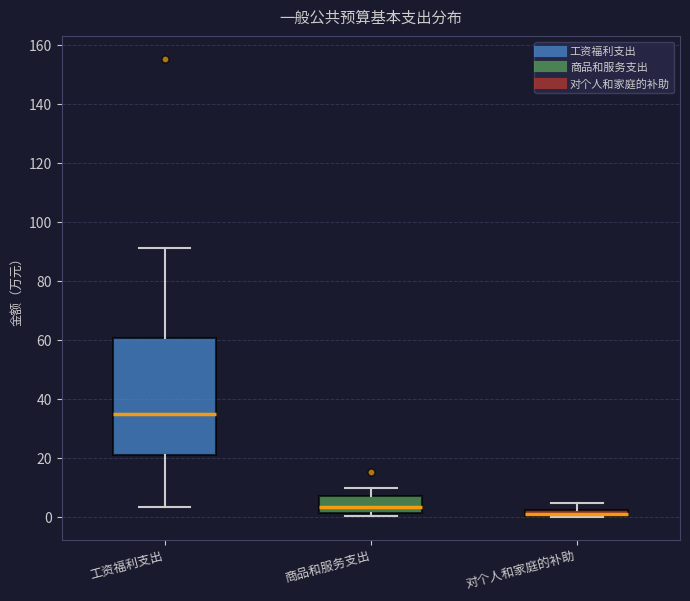

Which box is the tallest, from its lower edge to its upper edge?

工资福利支出